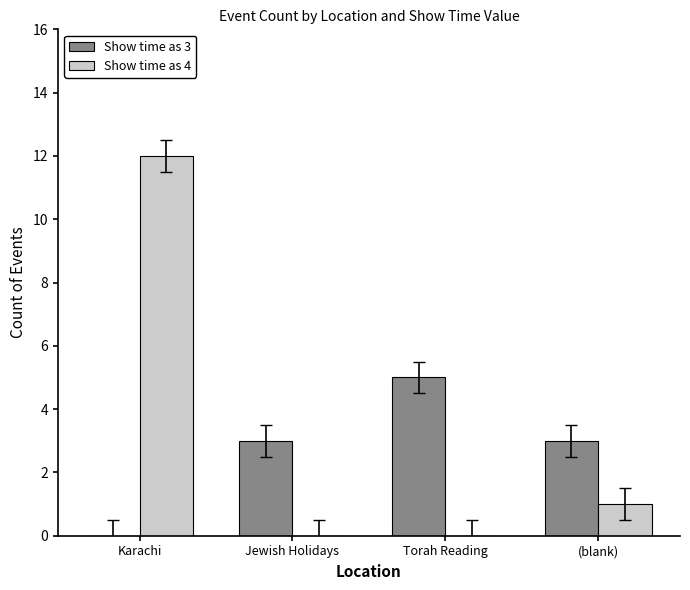

Reading left to right, what are all the values shown in this chart?

Show time as 3: 0	3	5	3
Show time as 4: 12	0	0	1